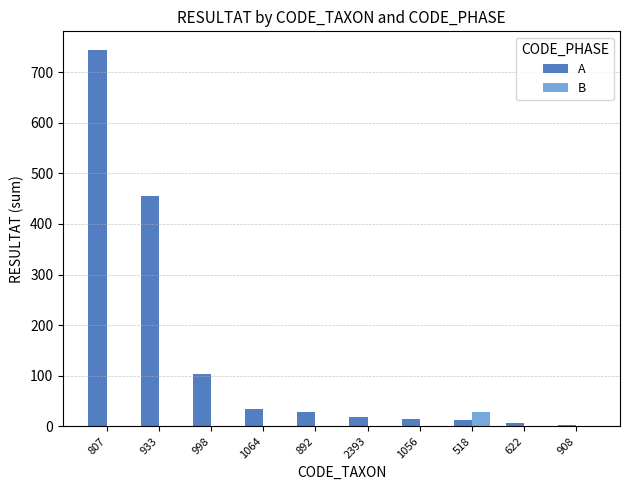

What is the sum of all A values?

1421